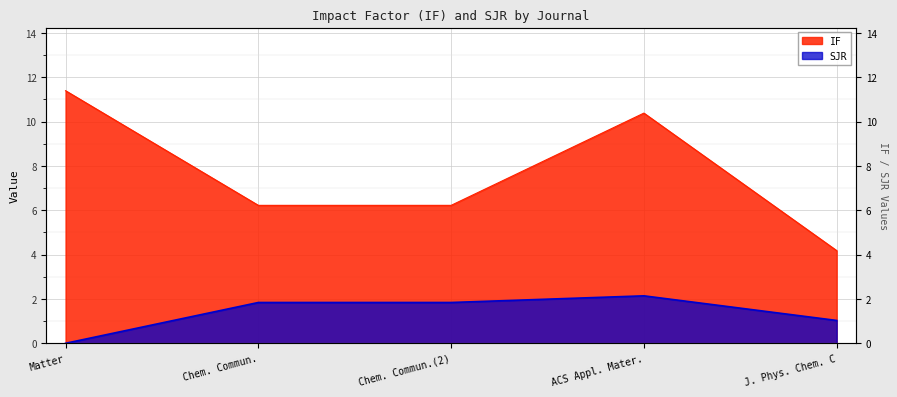

How many data points in SJR are above 1?

4